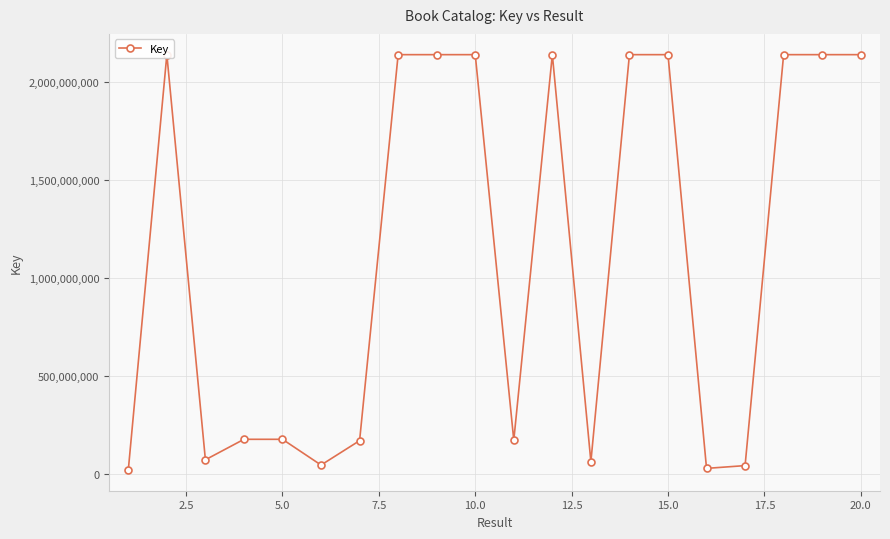

What is the smallest value displayed?

19972155